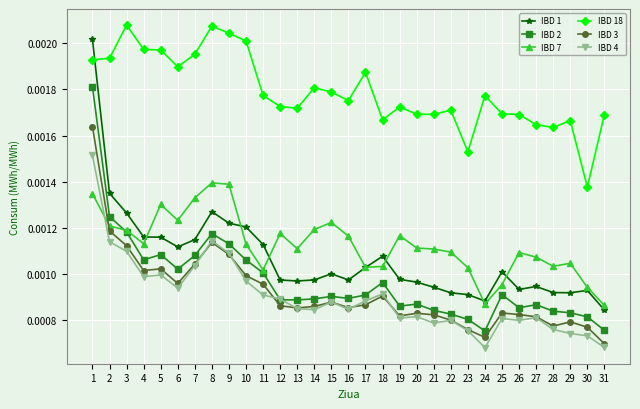

Count the number of data series in this chart.

6